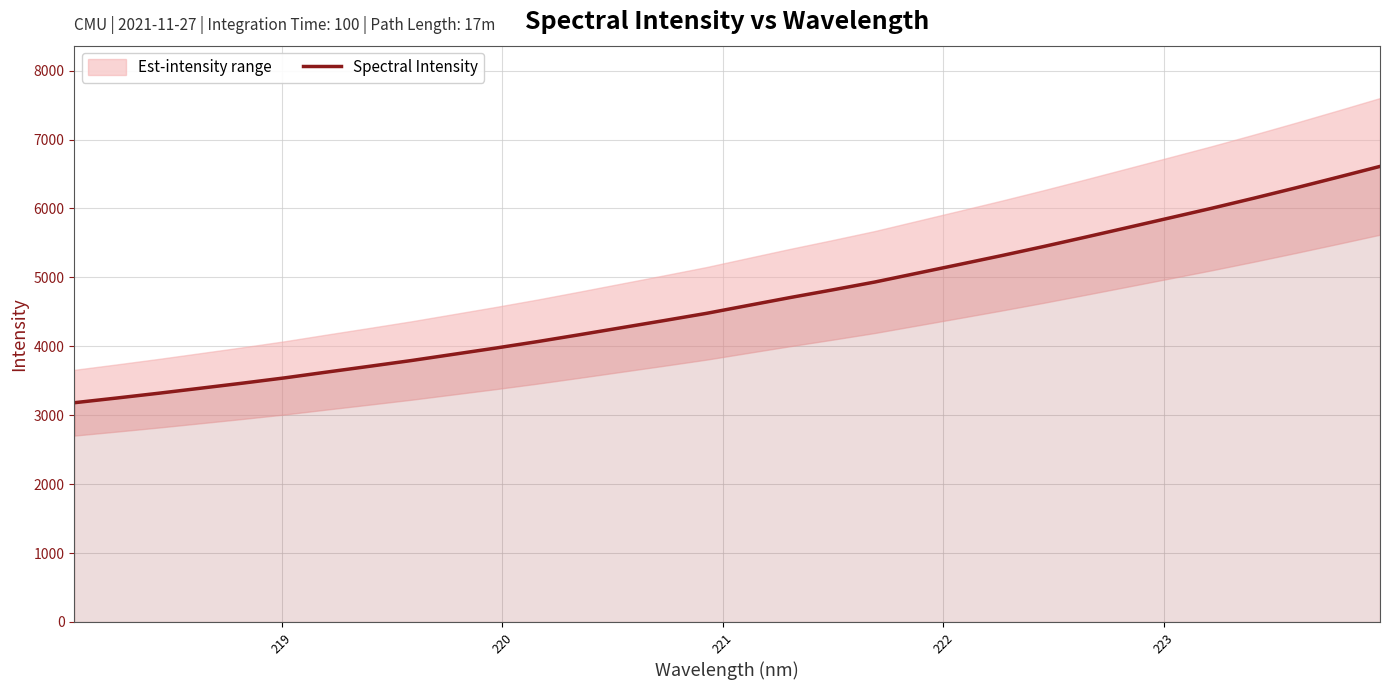

What is the difference between the second highest and minimum values?

3272.5